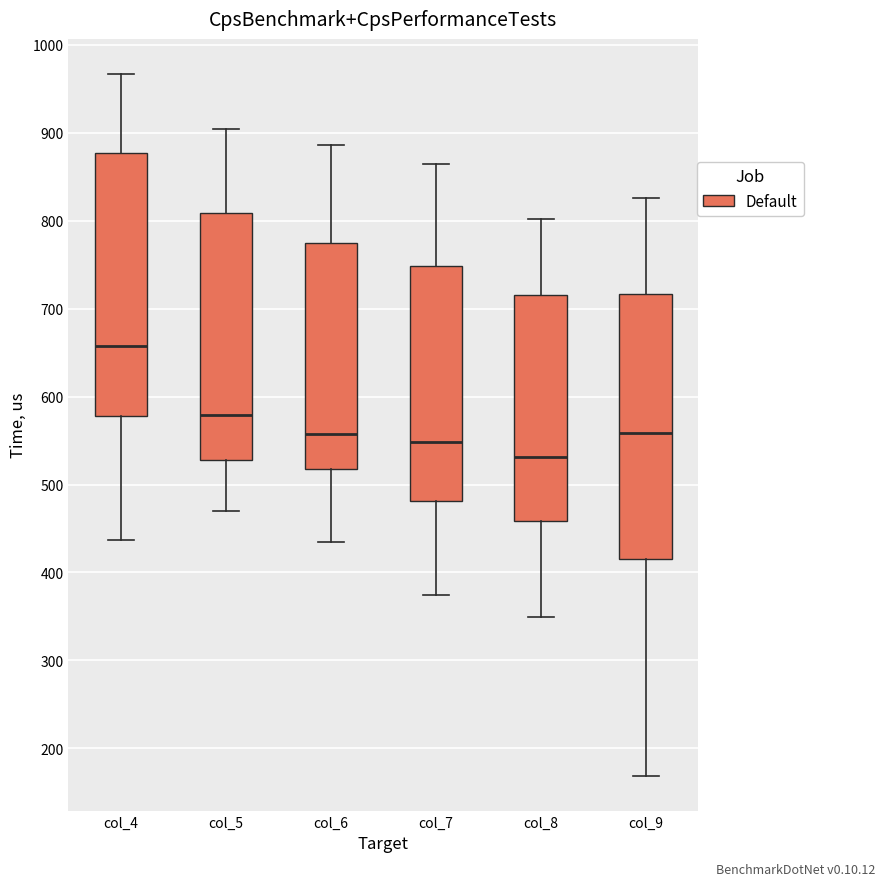

Where does the lower whisker of the box for col_5 end on the y-axis? The values are not printed on the chart, so give them approximately, as read against the axis.

470